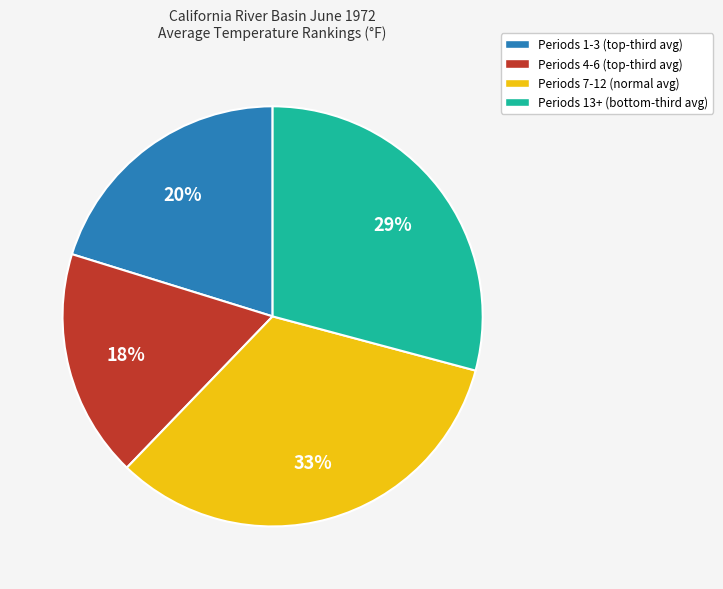

Does any single category account for the majority?

No